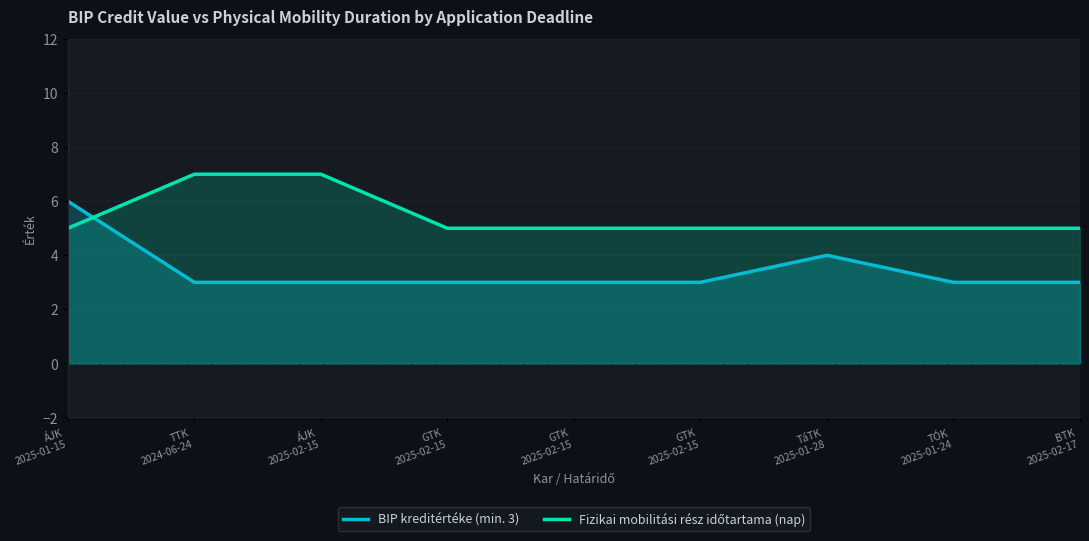

Which series changed the most between GTK
2025-02-15 and GTK
2025-02-15?

BIP kreditértéke (min. 3)